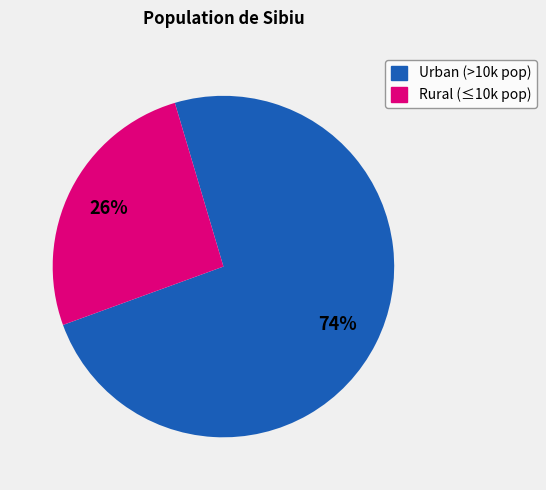

To the nearest percent, what is the average slice percentage?

50%